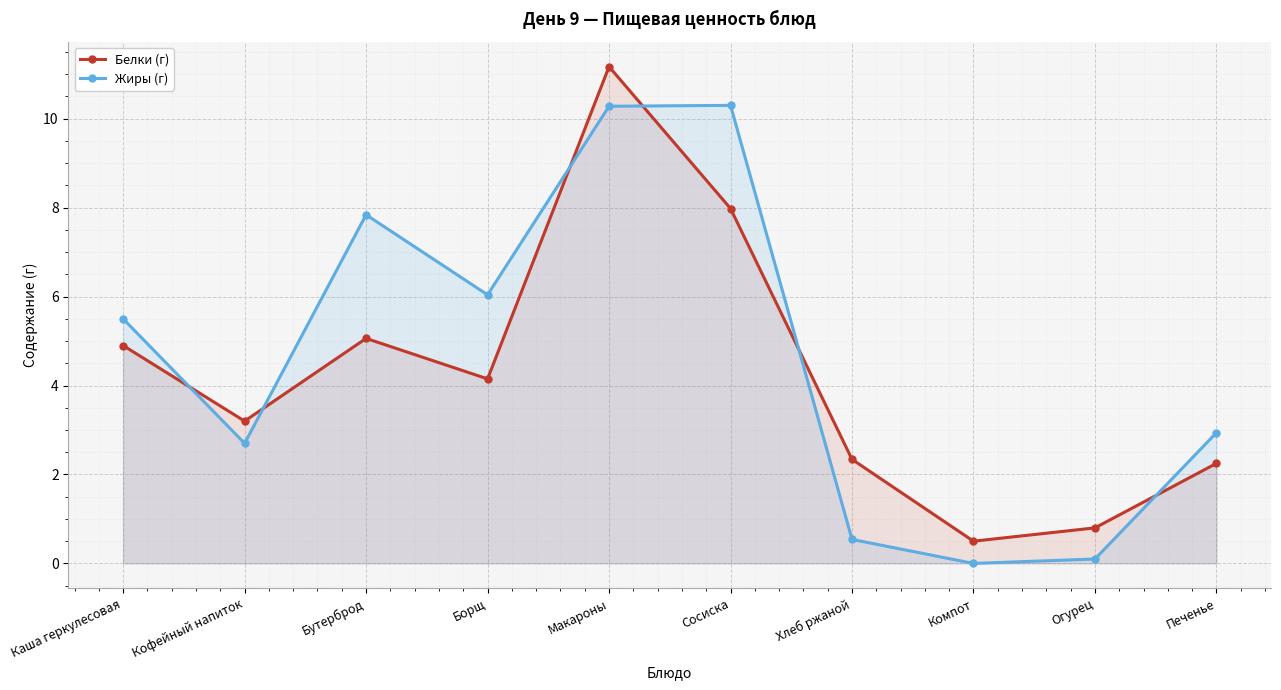

Which category has the lowest value in the Белки (г) series?

Компот